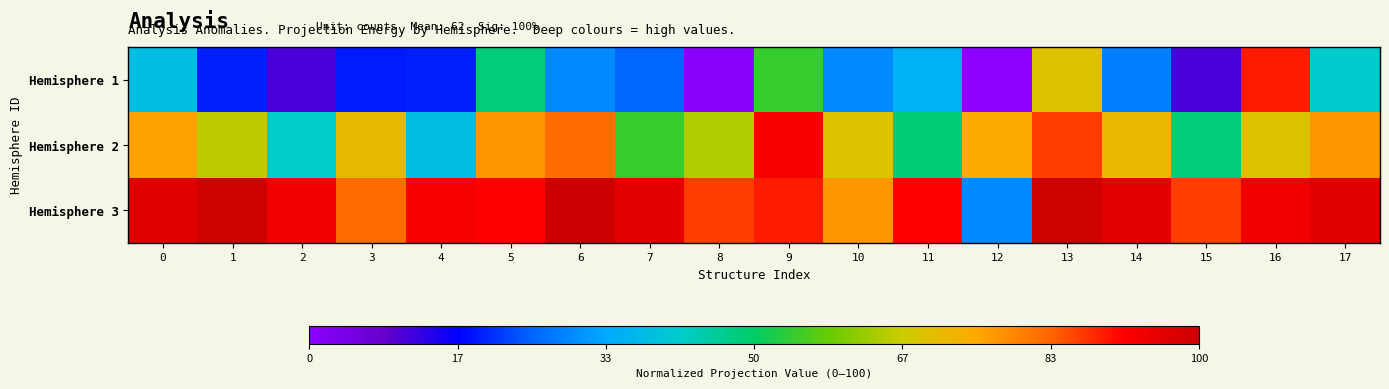

Which category has the highest value across all series?

6